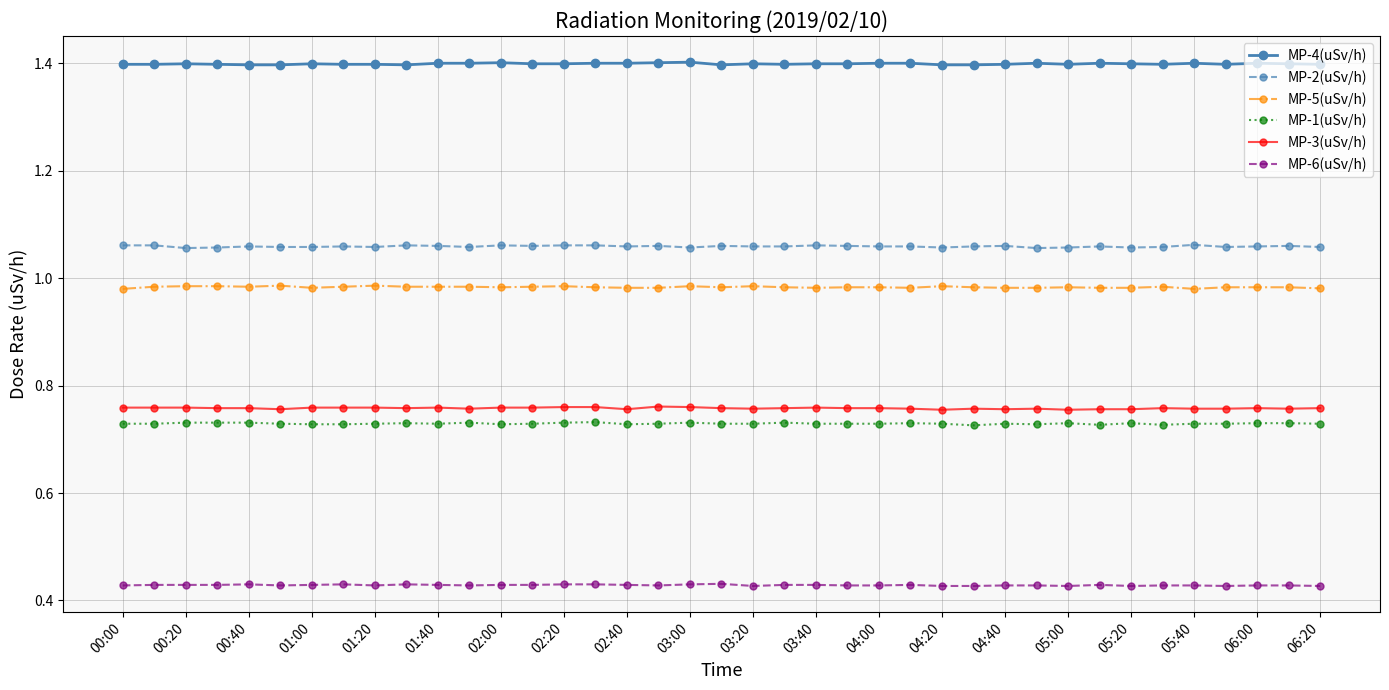

True or false: MP-5(uSv/h) has more than 2 points higher than both neighbors.

True